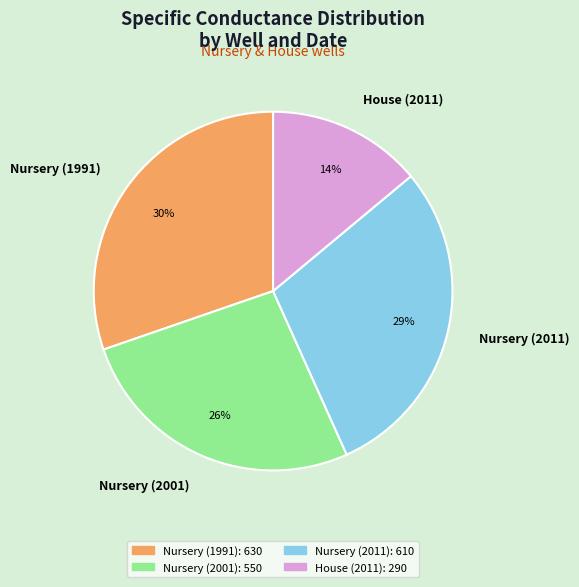

How many segments does this pie chart have?

4